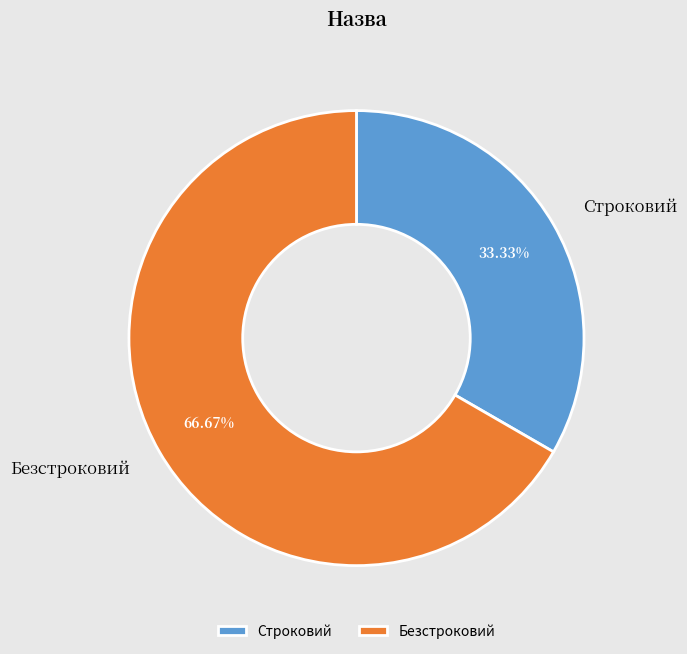

What is the ratio of the value at Строковий to the value at Безстроковий?

0.5